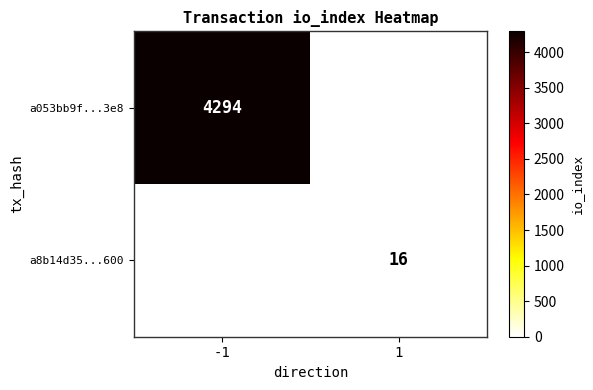

True or false: a053bb9f...3e8 has a value of 4294 at -1.

True